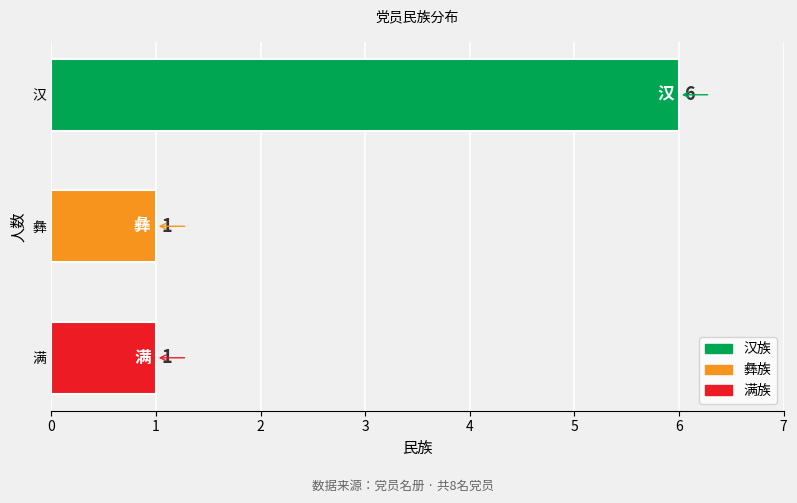

The chart shows a value of 0 at 彝. True or false?

False